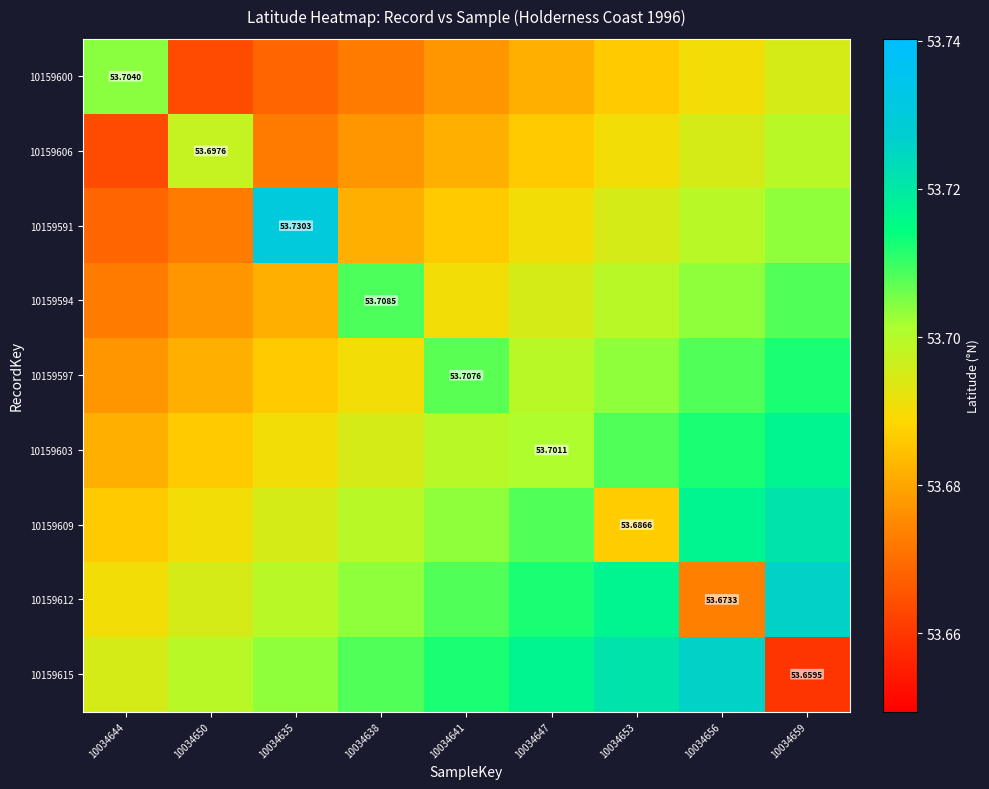

Is the value of 10159603 at 10034650 greater than the value of 10159612 at 10034644?

No